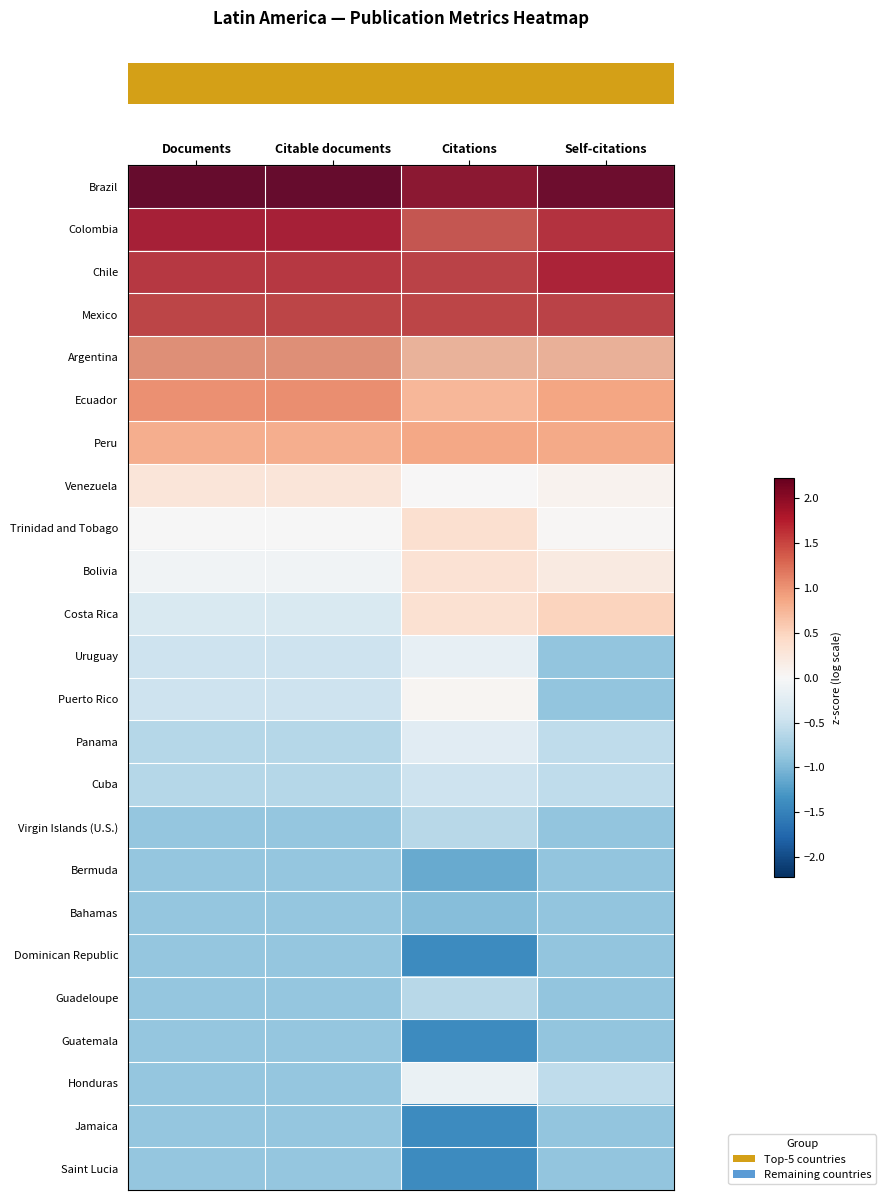

What is the maximum value shown in the chart?

2.2